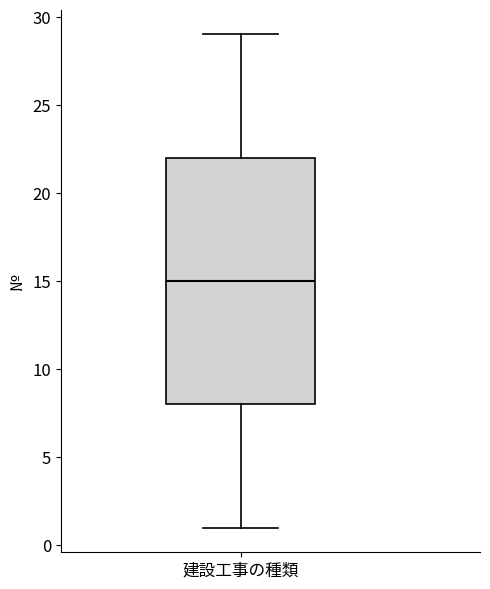

Transcribe this box plot: give where the median line is, the range the box spans, and where the two whiskers end, as read against the y-axis. The values are not printed on the chart, so give them approximately, as read against the axis.

median 15, box 8 to 22, whiskers 1 to 29